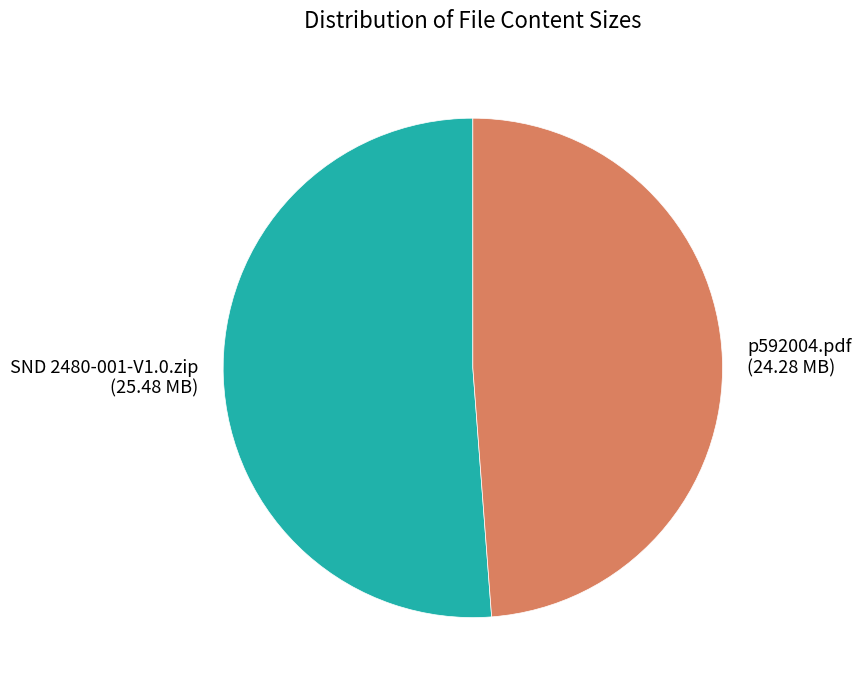

The SND 2480-001-V1.0.zip slice represents 43% of the pie. True or false?

False